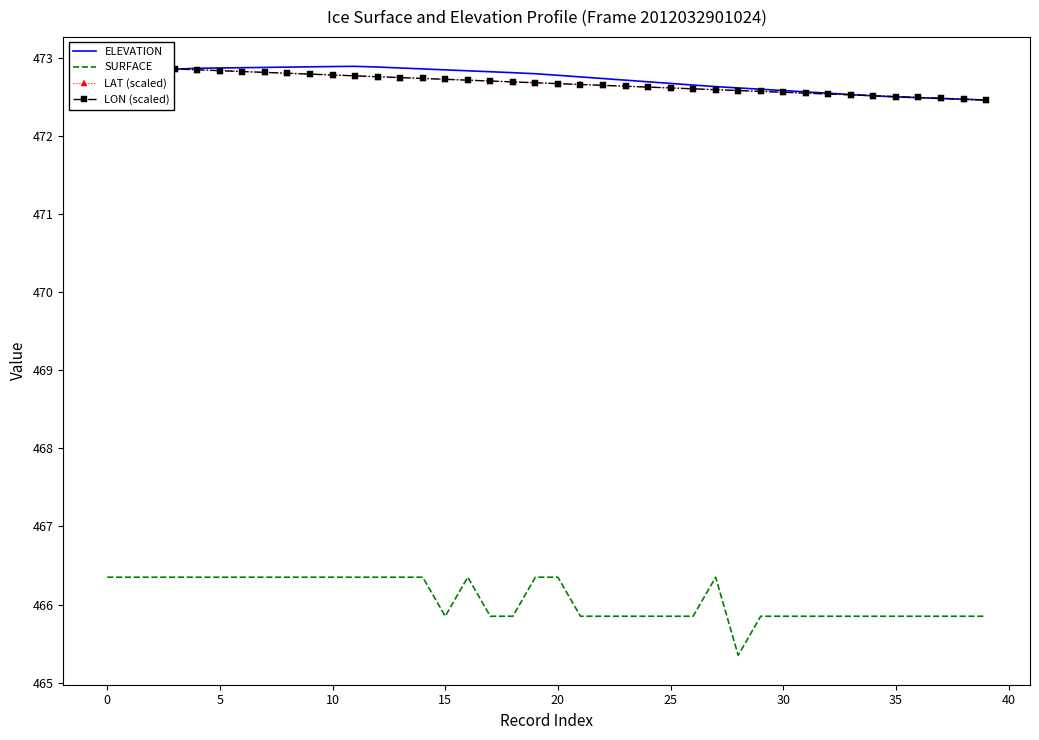

At which category does the chart reach its minimum across all series?

28